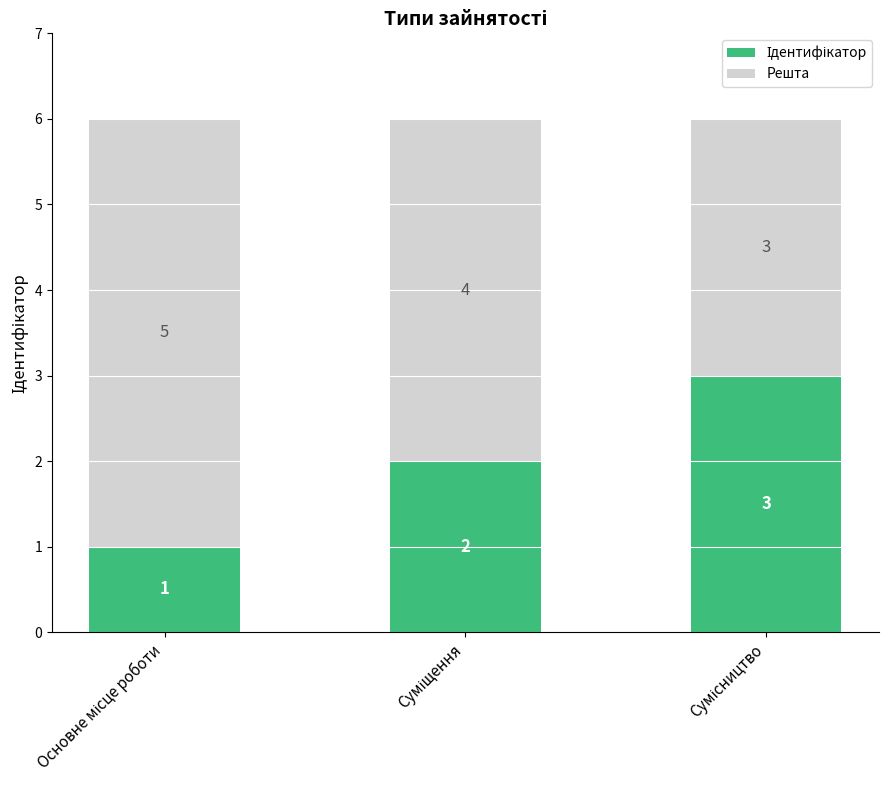

How many bars are there in total?

3